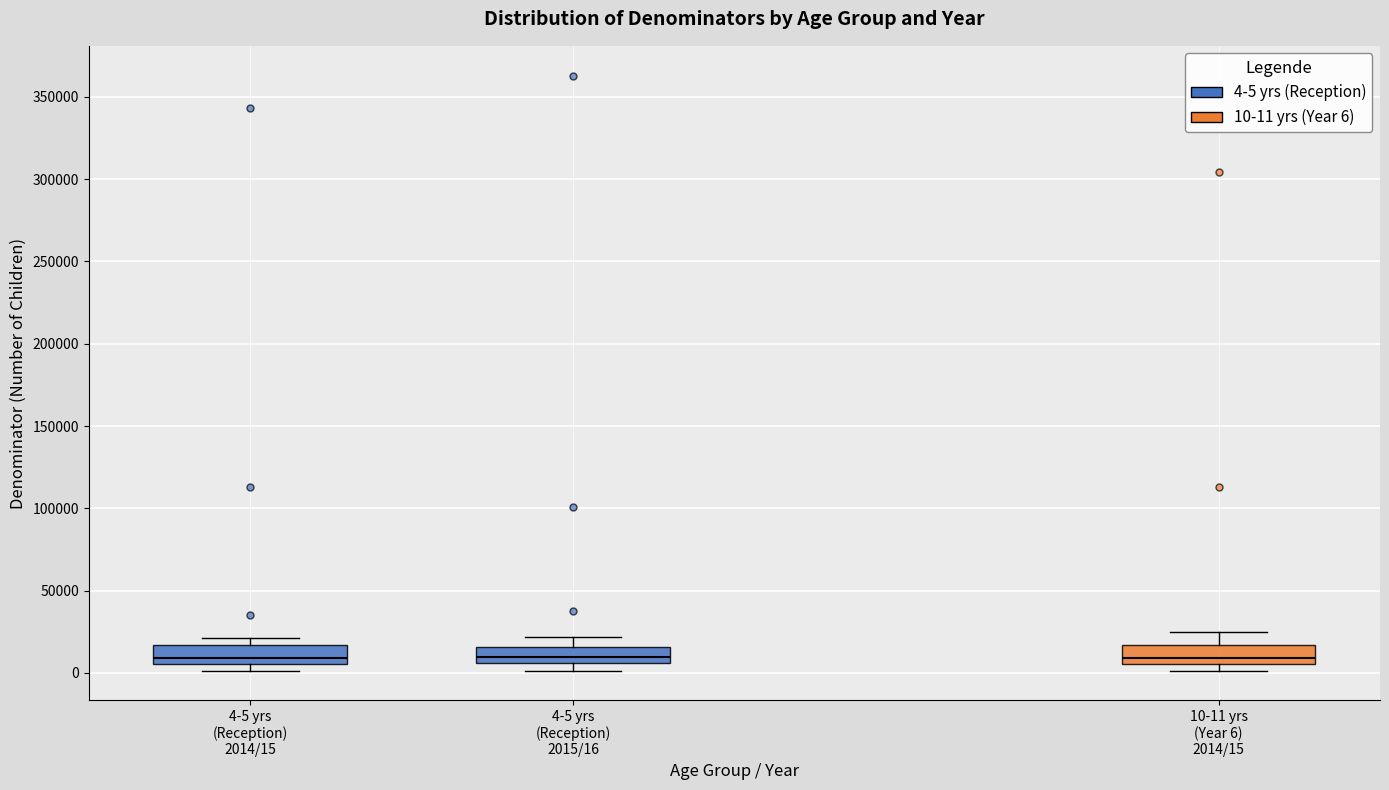

Reading left to right, read every box against the y-axis: the position of its median line, the range the box covers, and the ends of its whiskers. The values are not printed on the chart, so give them approximately, as read against the axis.

4-5 yrs (Reception) 2014/15: median 10000, box 5000 to 15000, whiskers 0 to 20000
4-5 yrs (Reception) 2015/16: median 10000, box 5000 to 15000, whiskers 0 to 20000
10-11 yrs (Year 6) 2014/15: median 10000, box 5000 to 15000, whiskers 0 to 25000